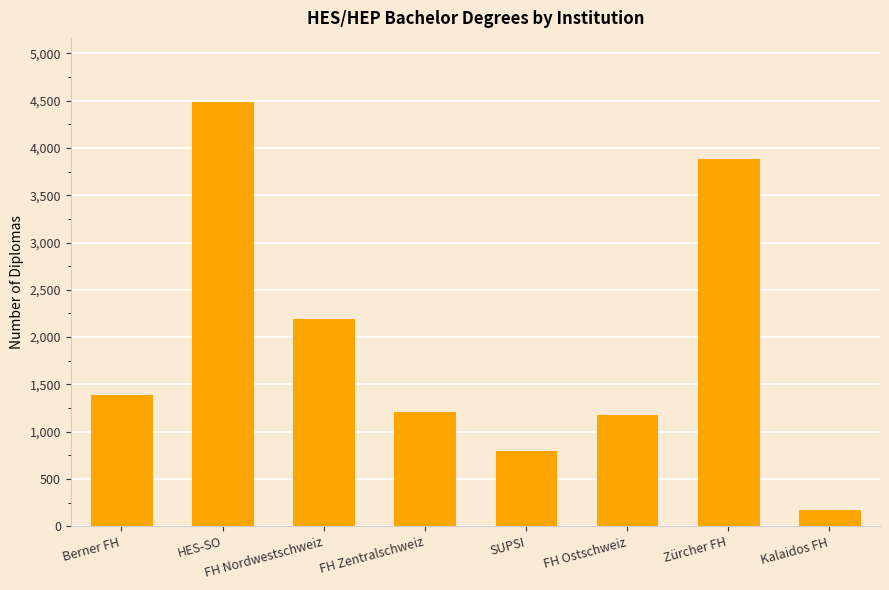

The value at FH Ostschweiz is 1181. True or false?

True